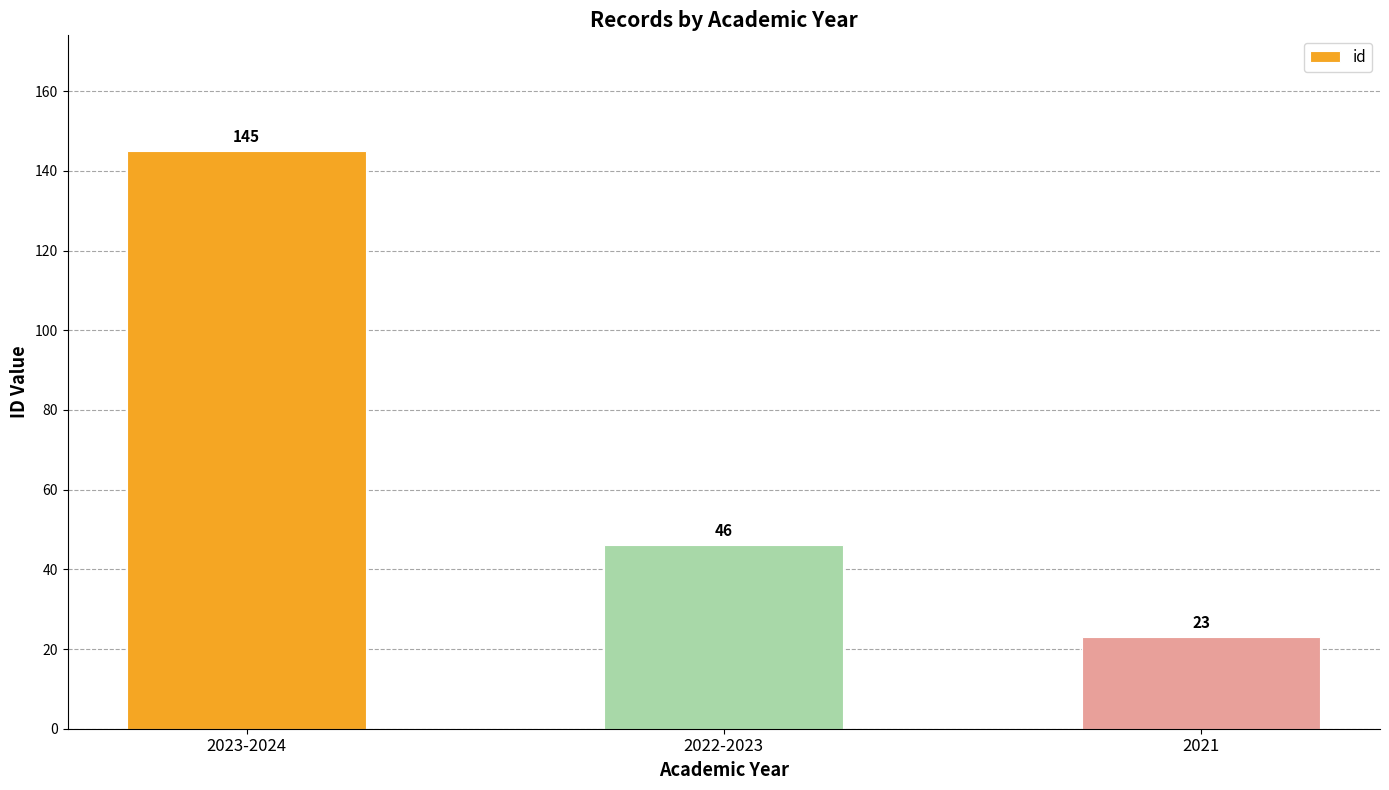

What is the change in value from 2023-2024 to 2022-2023?

-99